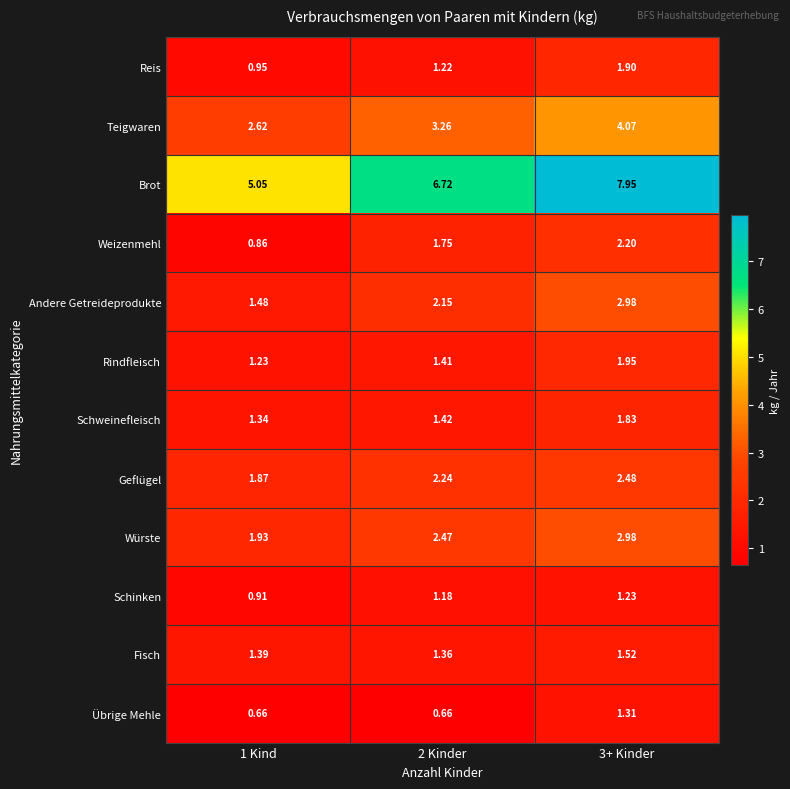

Is the value of Teigwaren at 3+ Kinder greater than the value of Weizenmehl at 2 Kinder?

Yes